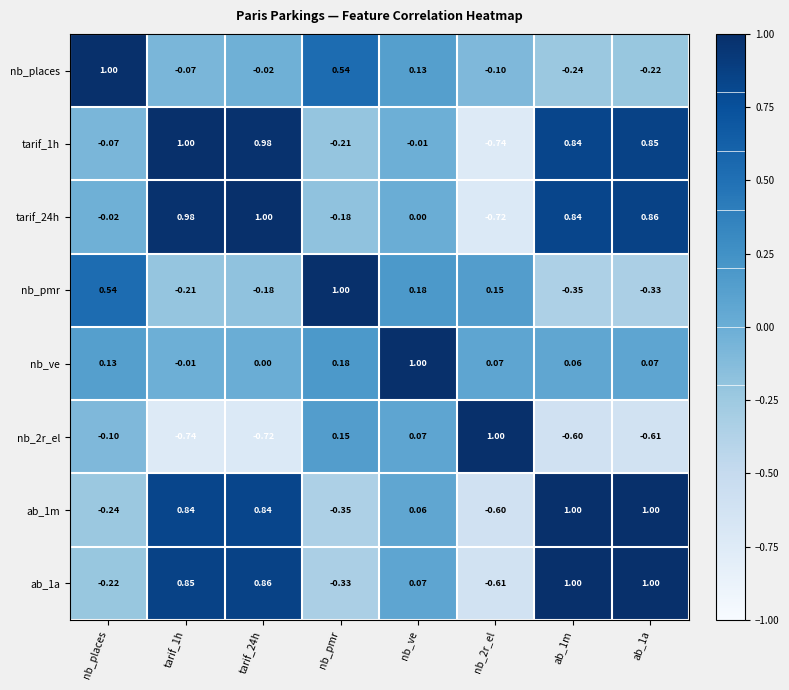

At which label does nb_ve reach its peak?

nb_ve